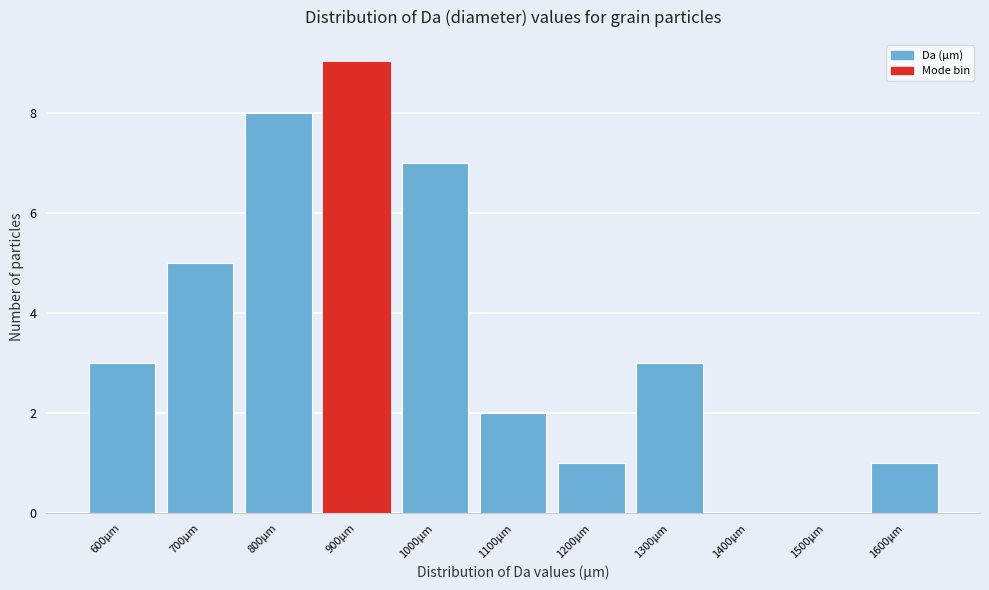

Reading right to left, list all the values displayed in this chart.

1600µm=1	1500µm=0	1400µm=0	1300µm=3	1200µm=1	1100µm=2	1000µm=7	900µm=9	800µm=8	700µm=5	600µm=3